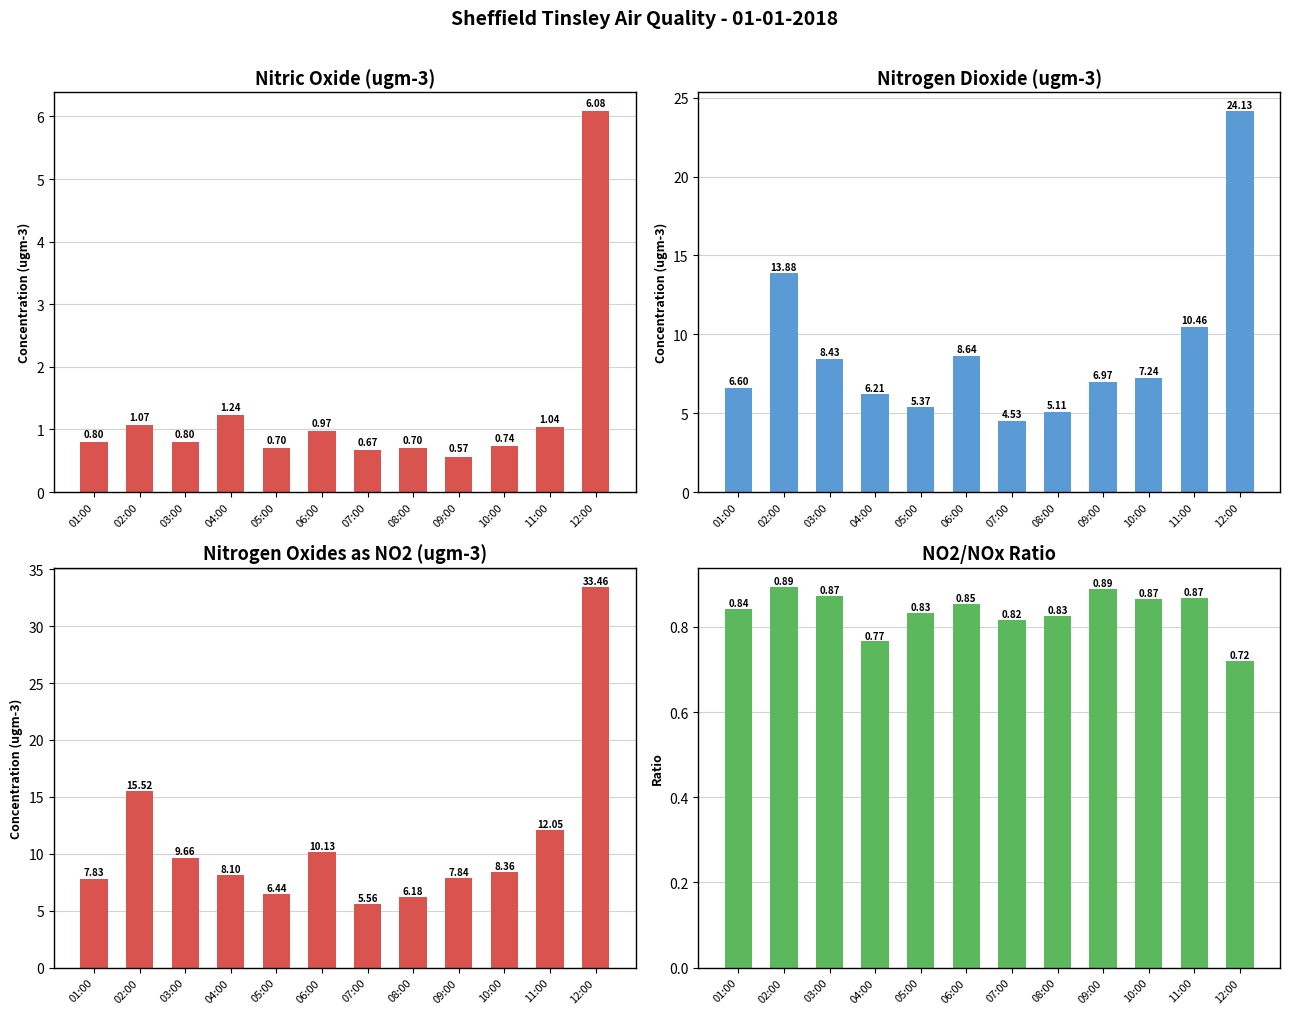

What position from the left is 05:00?

5